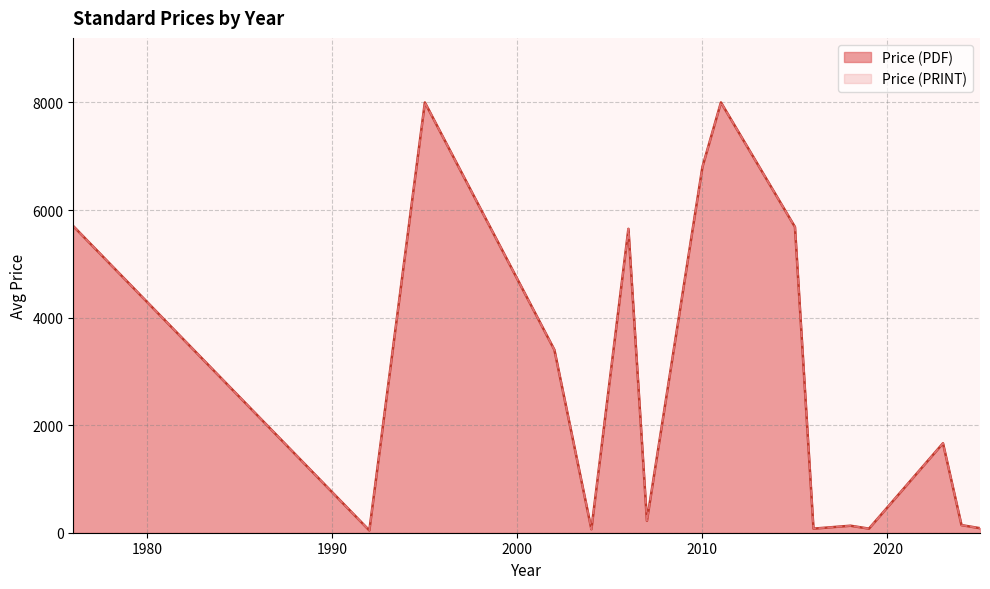

Does the chart have visible grid lines?

Yes